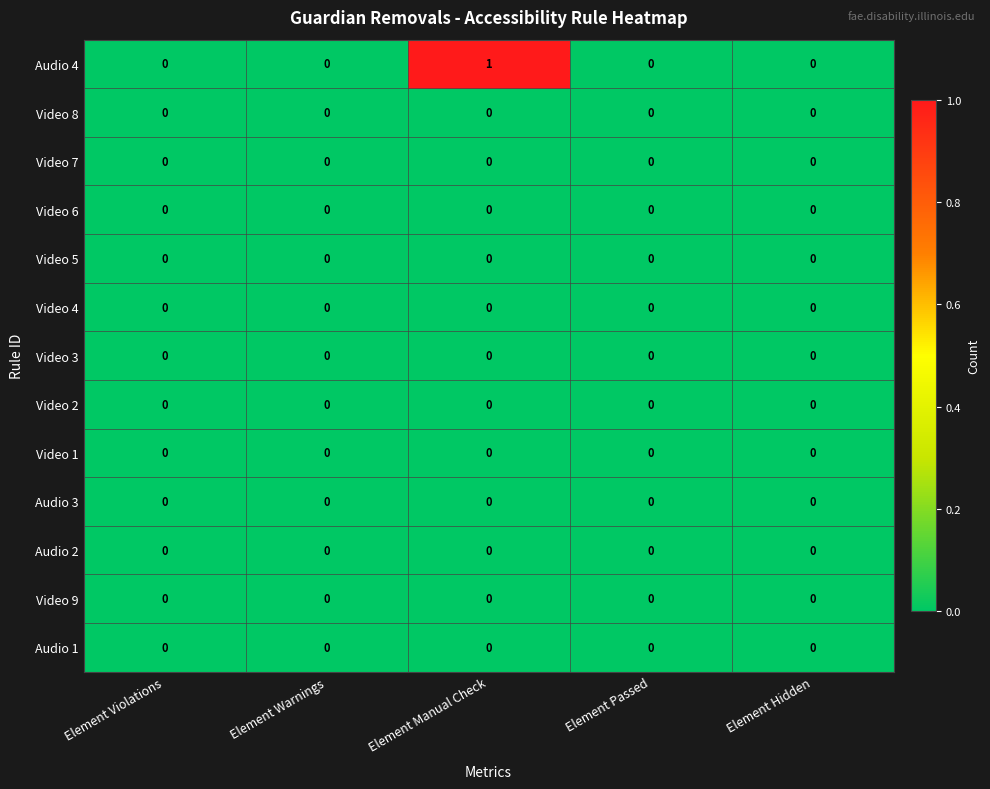

Which series has the widest spread of values?

Audio 4